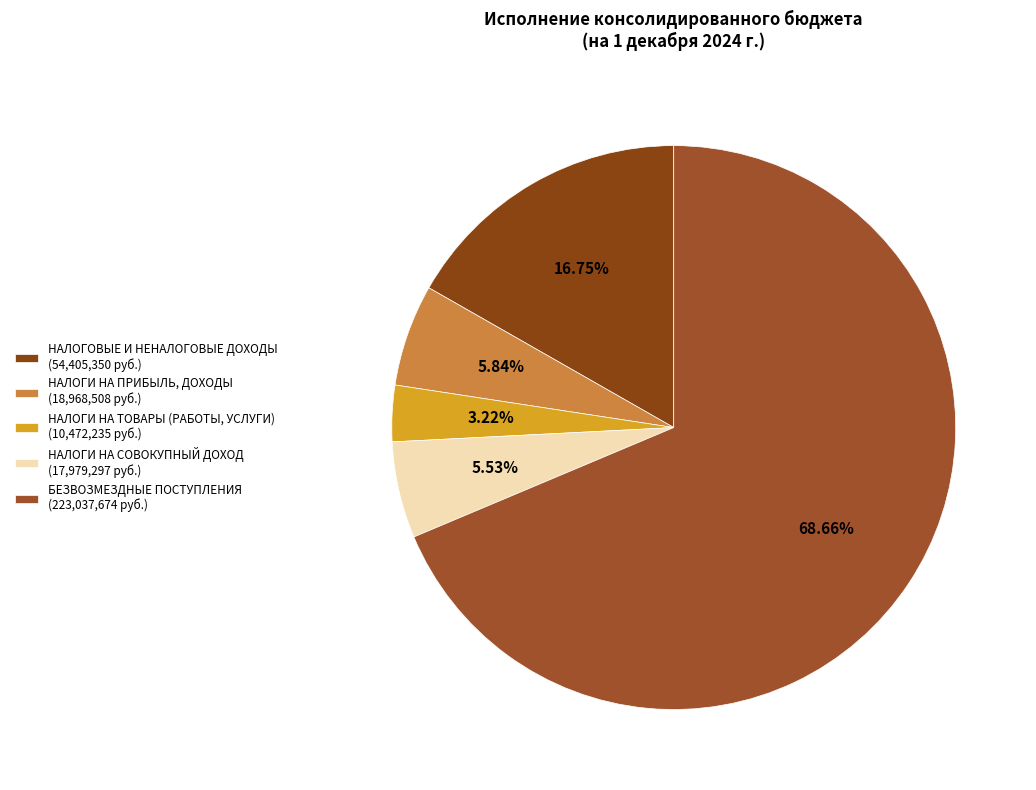

Count the number of slices in the pie.

5